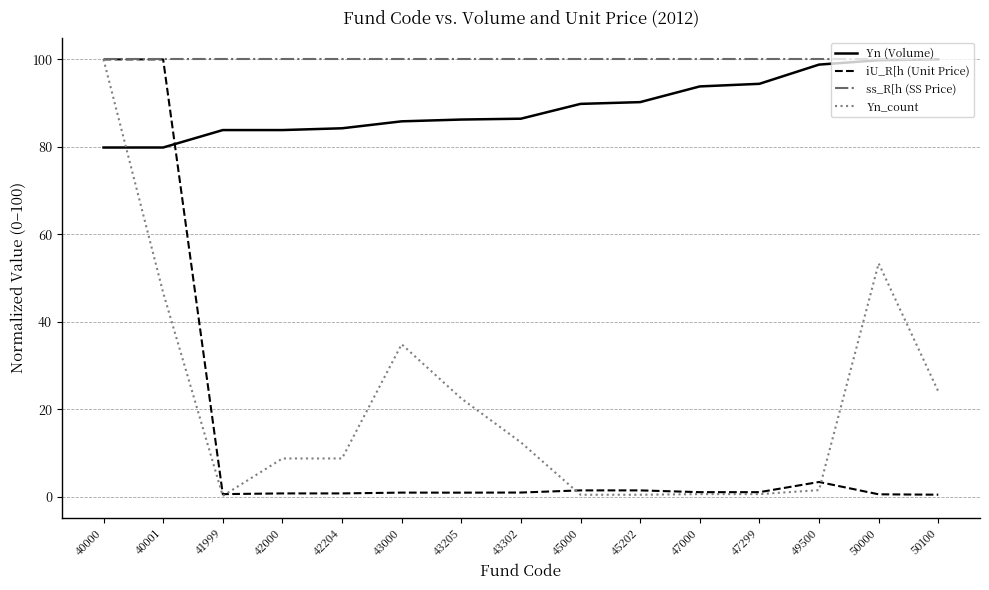

True or false: iU_R[h (Unit Price) and Yn_count intersect in this chart.

True